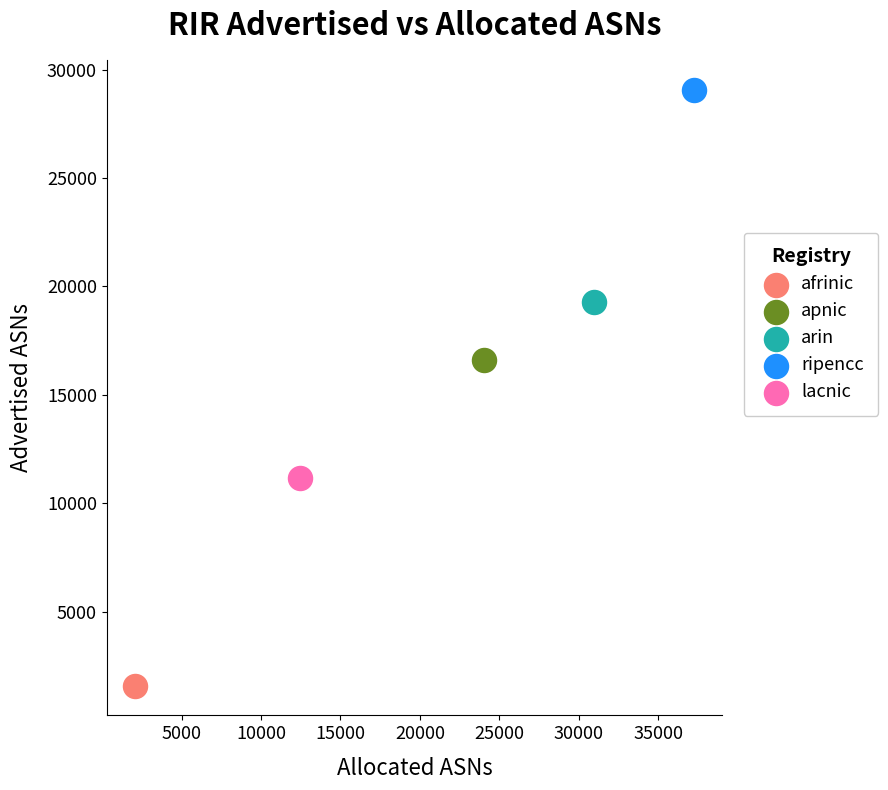

Which series reaches the maximum Y coordinate?

ripencc